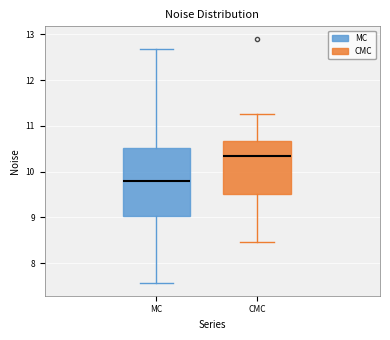

Reading left to right, read every box against the y-axis: the position of its median line, the range the box covers, and the ends of its whiskers. The values are not printed on the chart, so give them approximately, as read against the axis.

MC: median 9.8, box 9.0 to 10.5, whiskers 7.6 to 12.7
CMC: median 10.3, box 9.5 to 10.7, whiskers 8.5 to 11.3